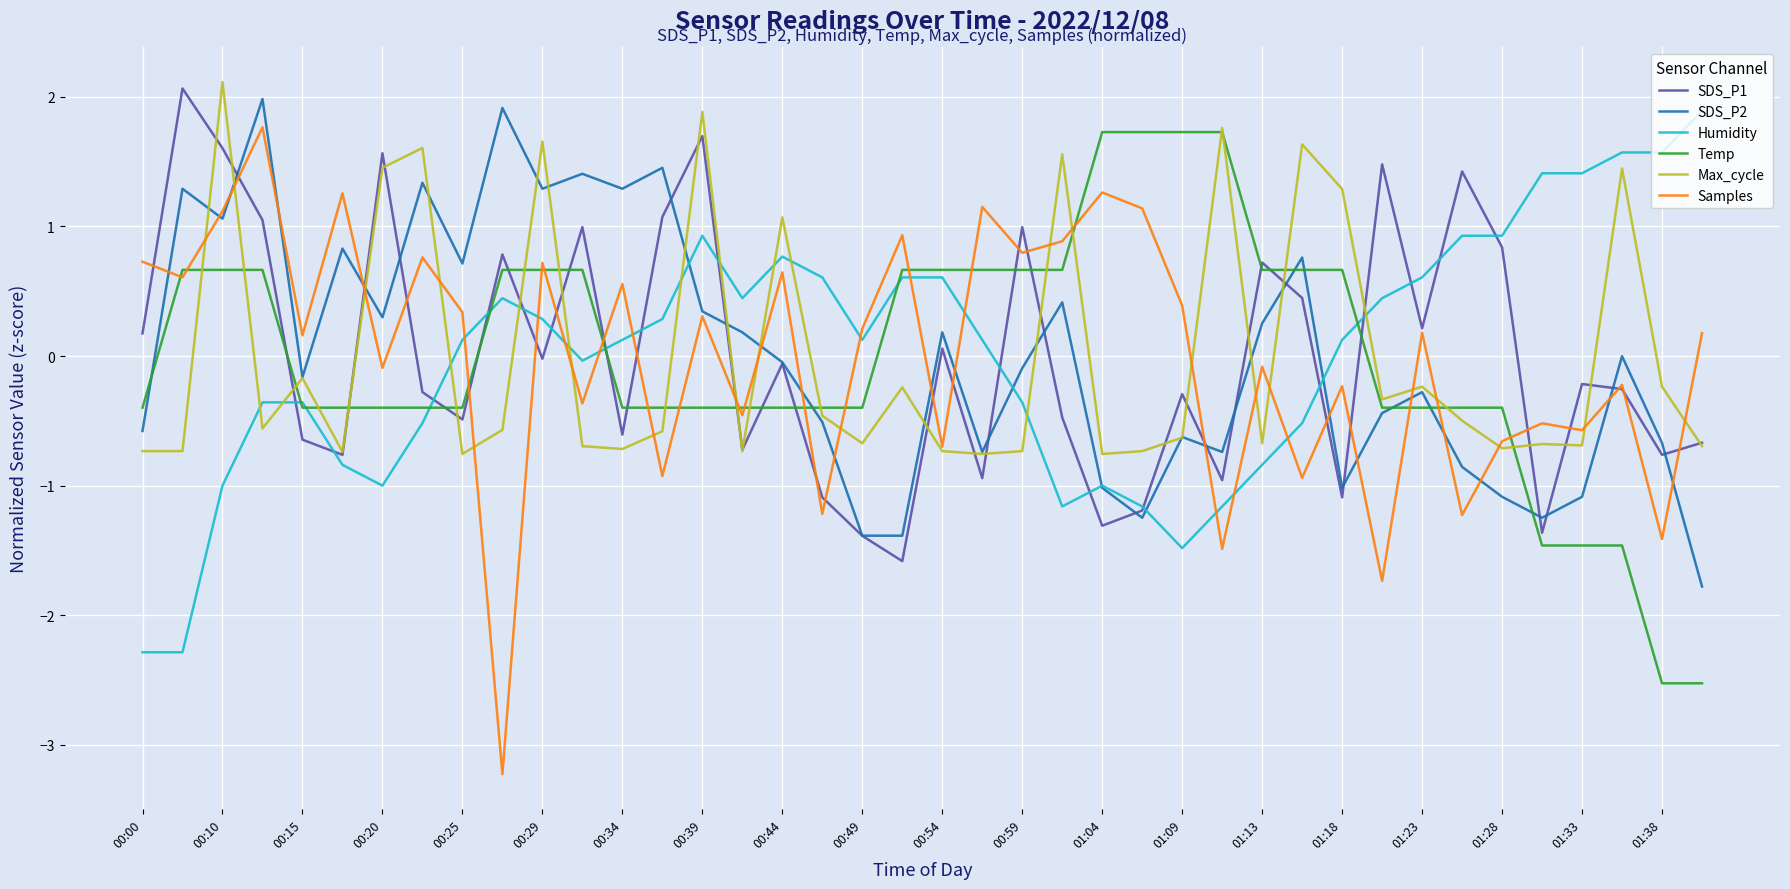

Which series has the widest spread of values?

Samples